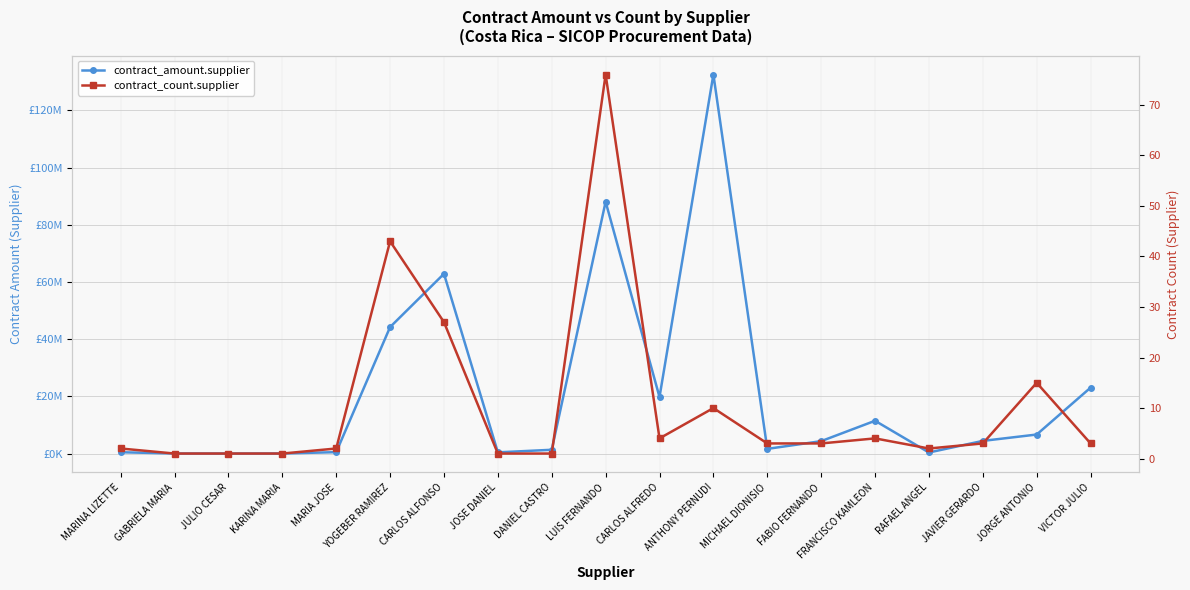

What is the sum of the contract_count.supplier values at MARINA LIZETTE and RAFAEL ANGEL?

4.0